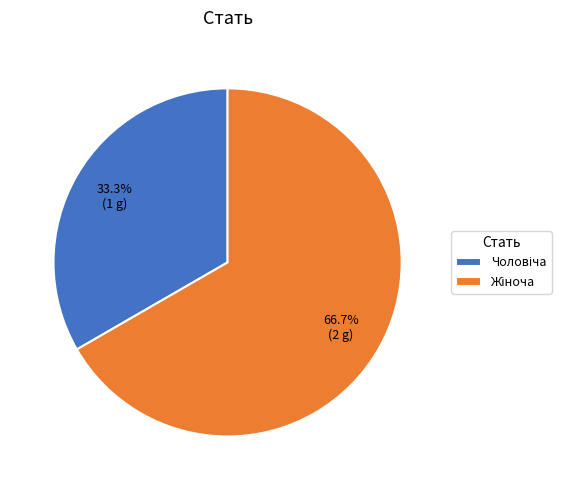

Is there any slice that represents more than half of the pie?

Yes